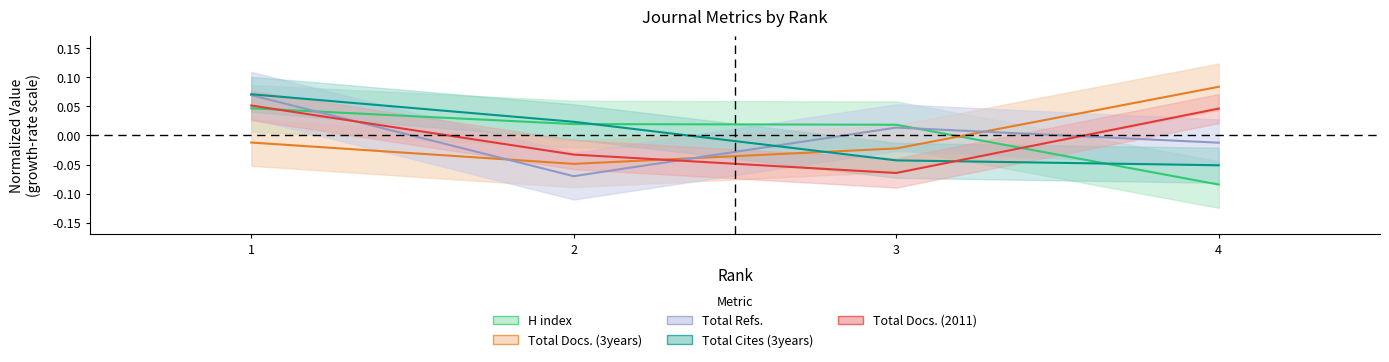

At 1, list the series in order from smallest to largest.

Total Docs. (3years), H index, Total Docs. (2011), Total Refs., Total Cites (3years)